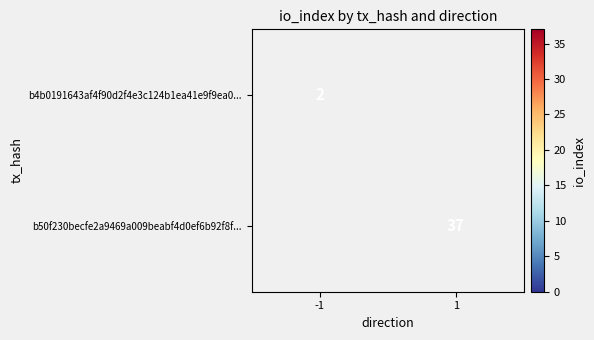

True or false: b4b0191643af4f90d2f4e3c124b1ea41e9f9ea0... has a value of 1 at -1.

False